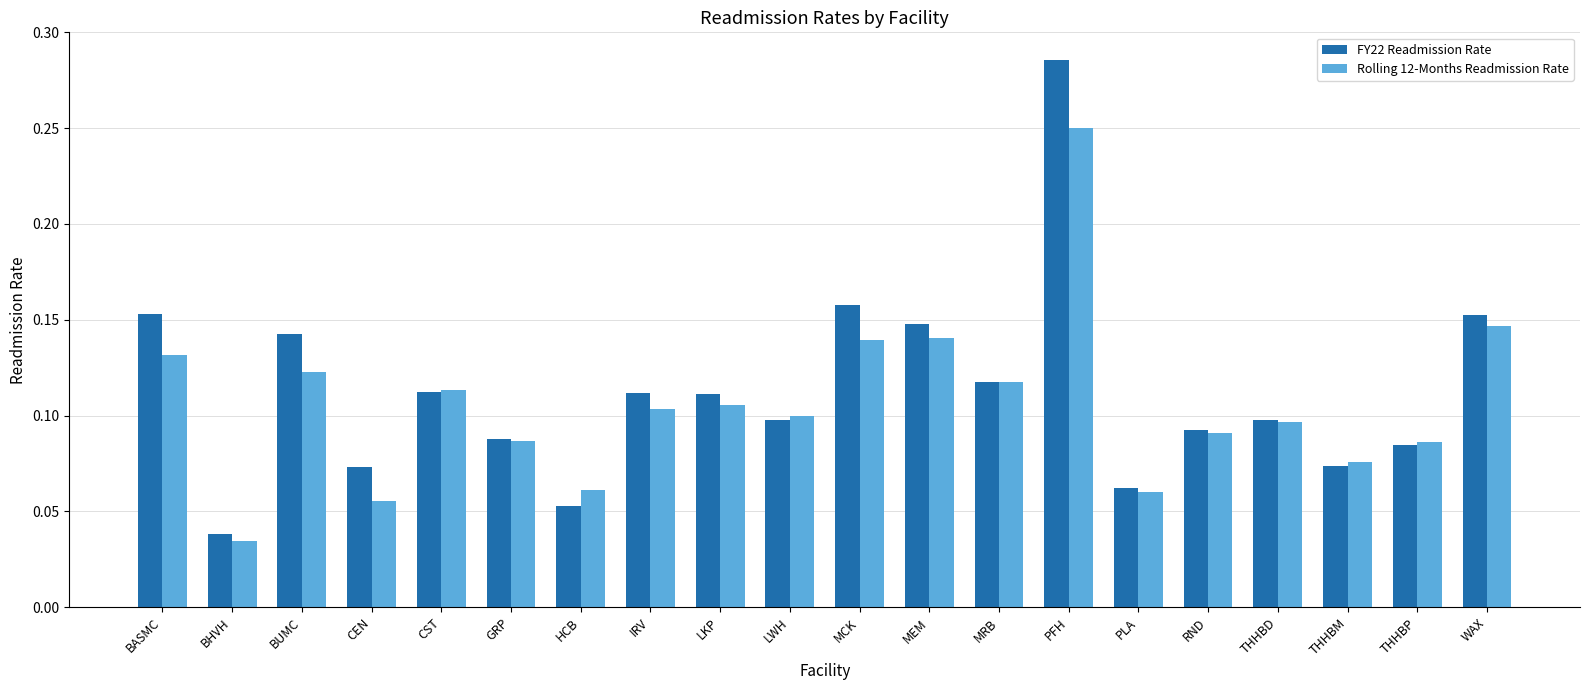

Which series has the widest spread of values?

FY22 Readmission Rate